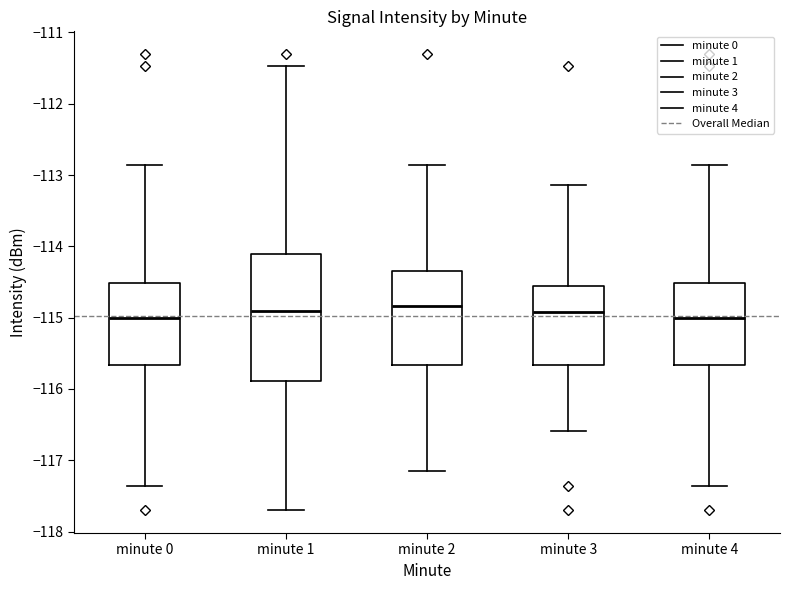

Reading left to right, transcribe this box plot: for each box, give where its median line is, the range the box spans, and where its two whiskers end, as read against the y-axis. The values are not printed on the chart, so give them approximately, as read against the axis.

minute 0: median -115.0, box -115.7 to -114.5, whiskers -117.4 to -112.9
minute 1: median -114.9, box -115.9 to -114.1, whiskers -117.7 to -111.5
minute 2: median -114.8, box -115.7 to -114.3, whiskers -117.1 to -112.9
minute 3: median -114.9, box -115.7 to -114.6, whiskers -116.6 to -113.1
minute 4: median -115.0, box -115.7 to -114.5, whiskers -117.4 to -112.9